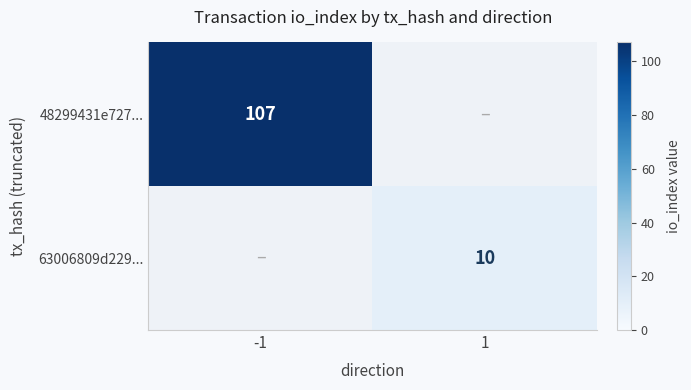

The value of 48299431e727... at -1 is 107. True or false?

True